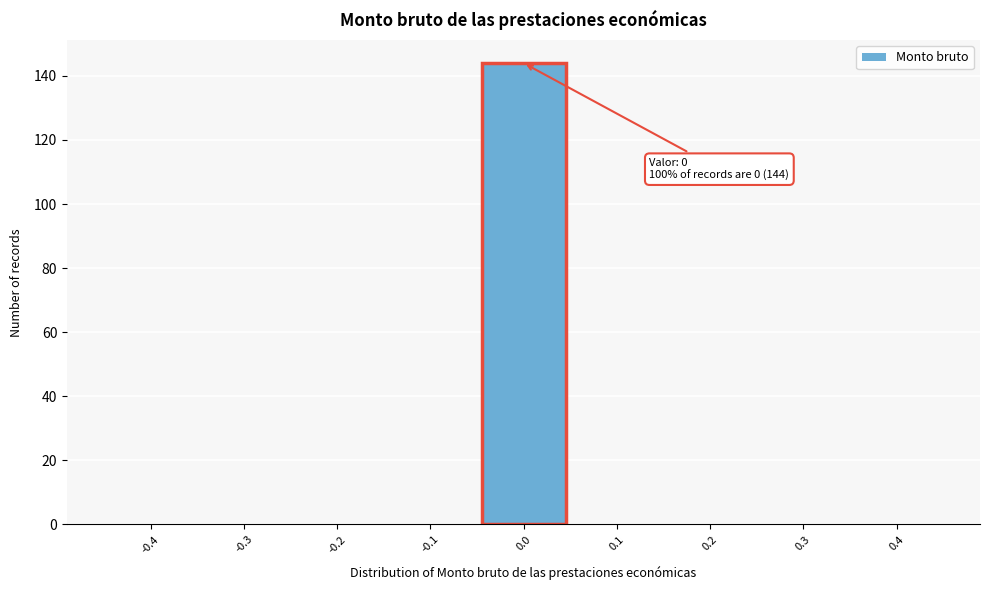

Reading left to right, transcribe all the data shown in this chart.

-0.4=0	-0.3=0	-0.2=0	-0.1=0	0.0=144	0.1=0	0.2=0	0.3=0	0.4=0